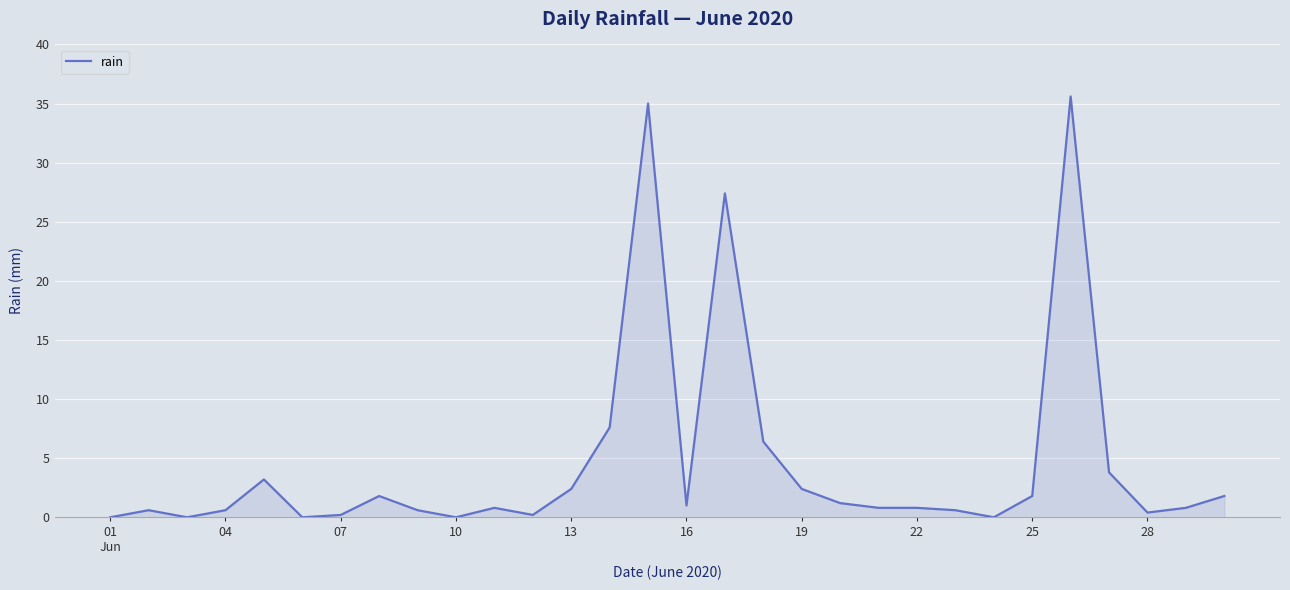

What is the sum of all values?

137.8